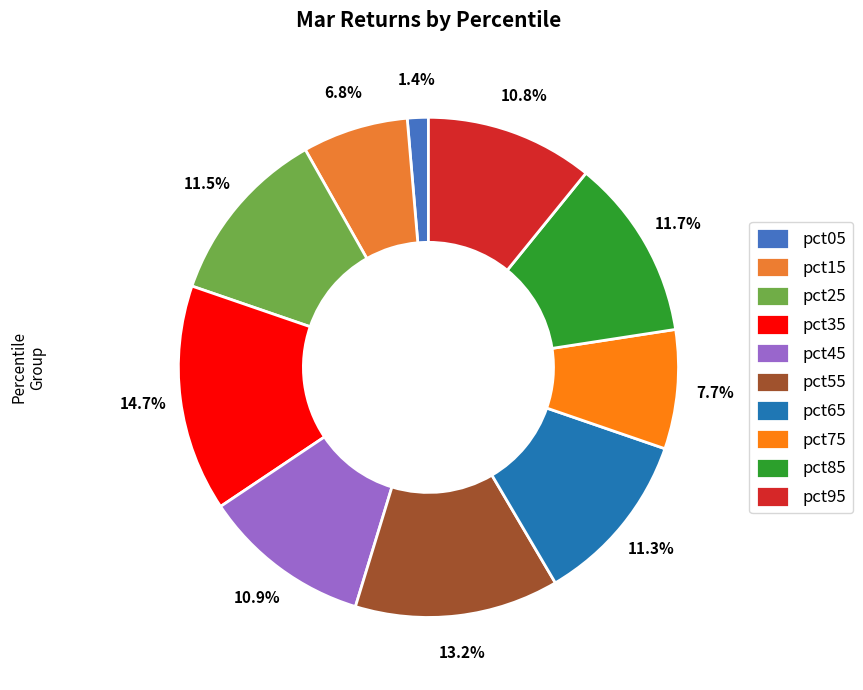

Does pct55 account for over 50% of the chart?

No